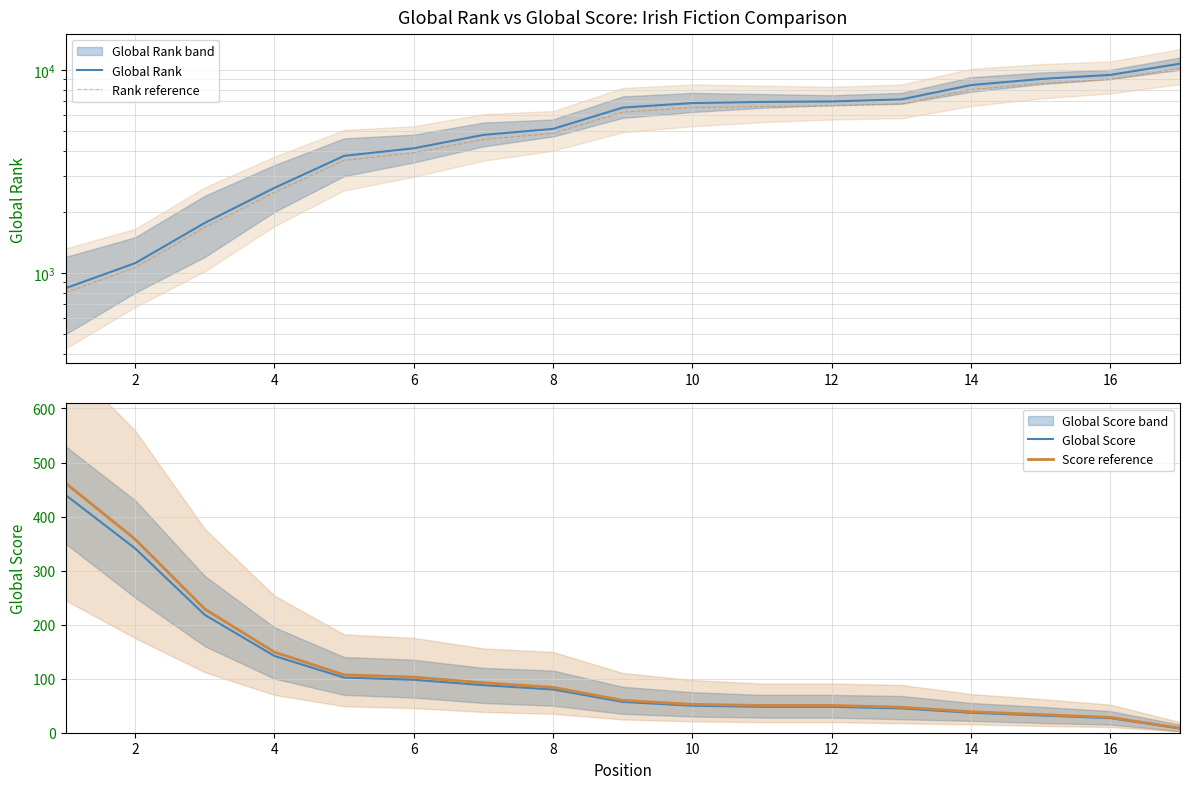

Is it true that Global Score equals 27.0 at 16?

True